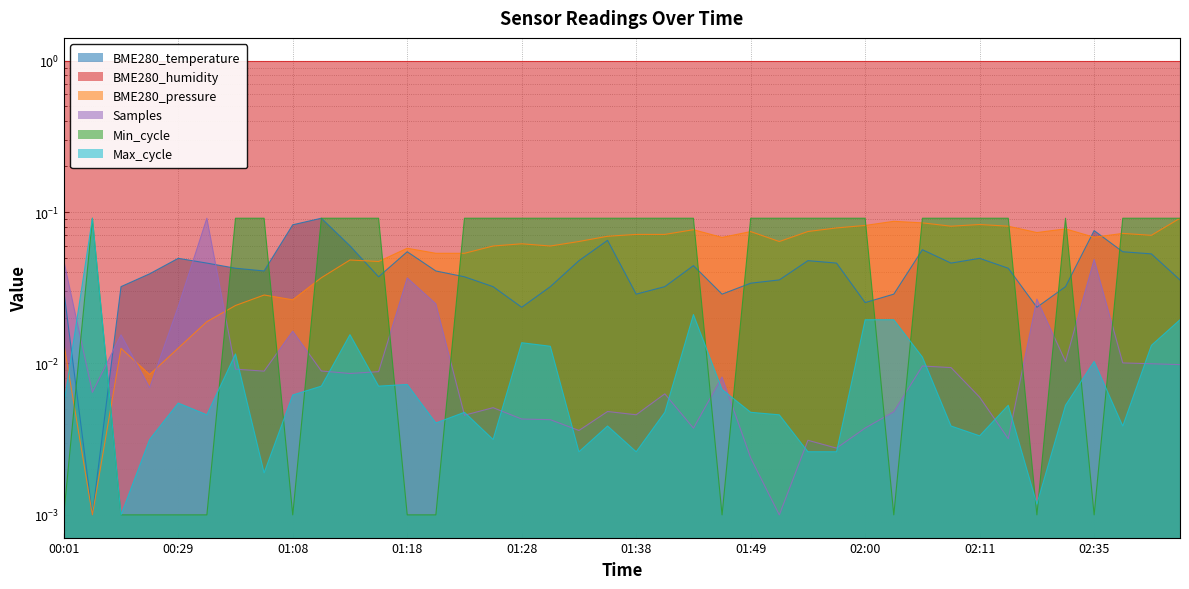

True or false: BME280_pressure and Min_cycle cross at least once.

True